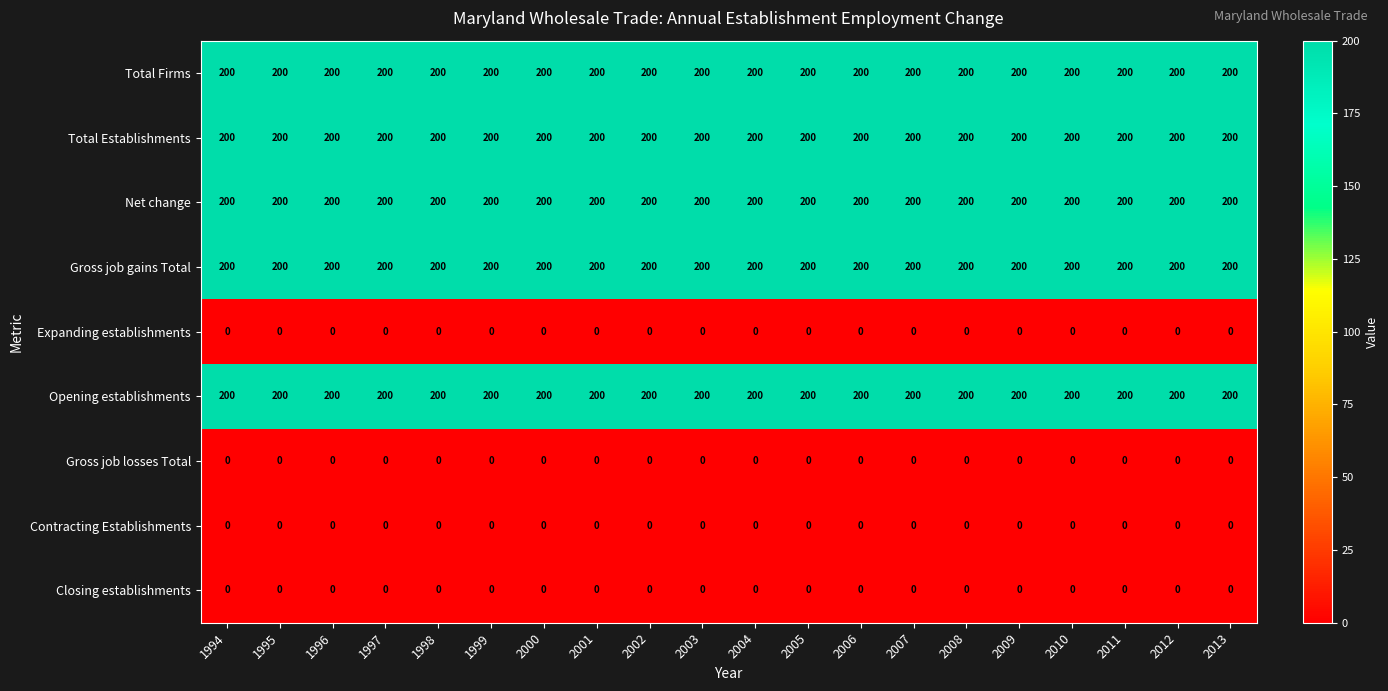

What is the maximum value shown in the chart?

200